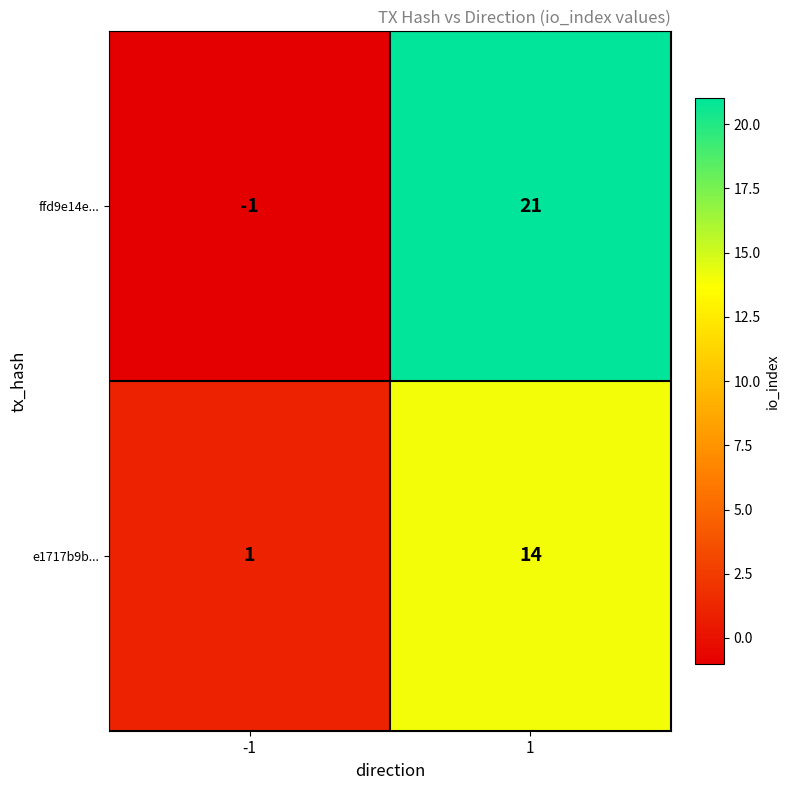

What is the difference between the maximum and minimum values in the ffd9e14e... series?

22